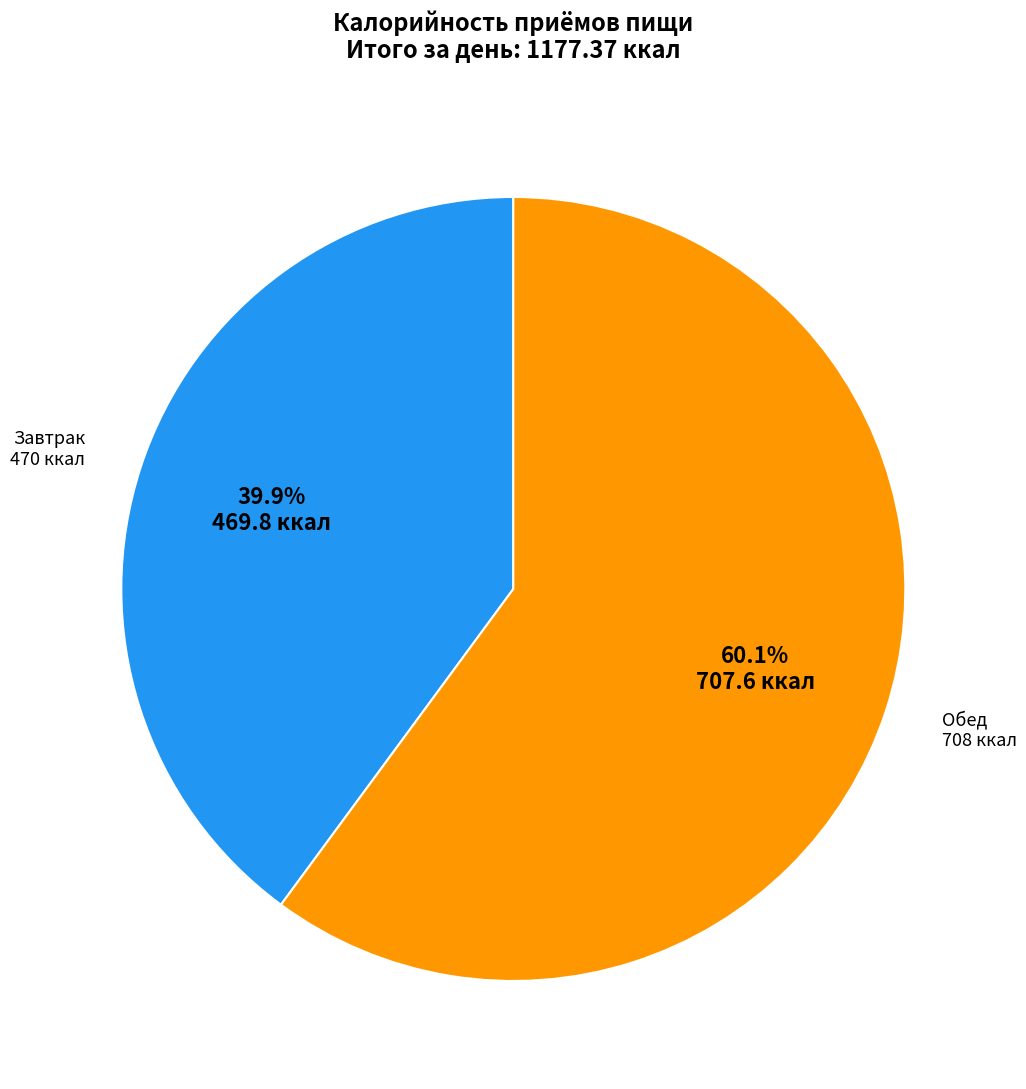

Does any single category account for the majority?

Yes